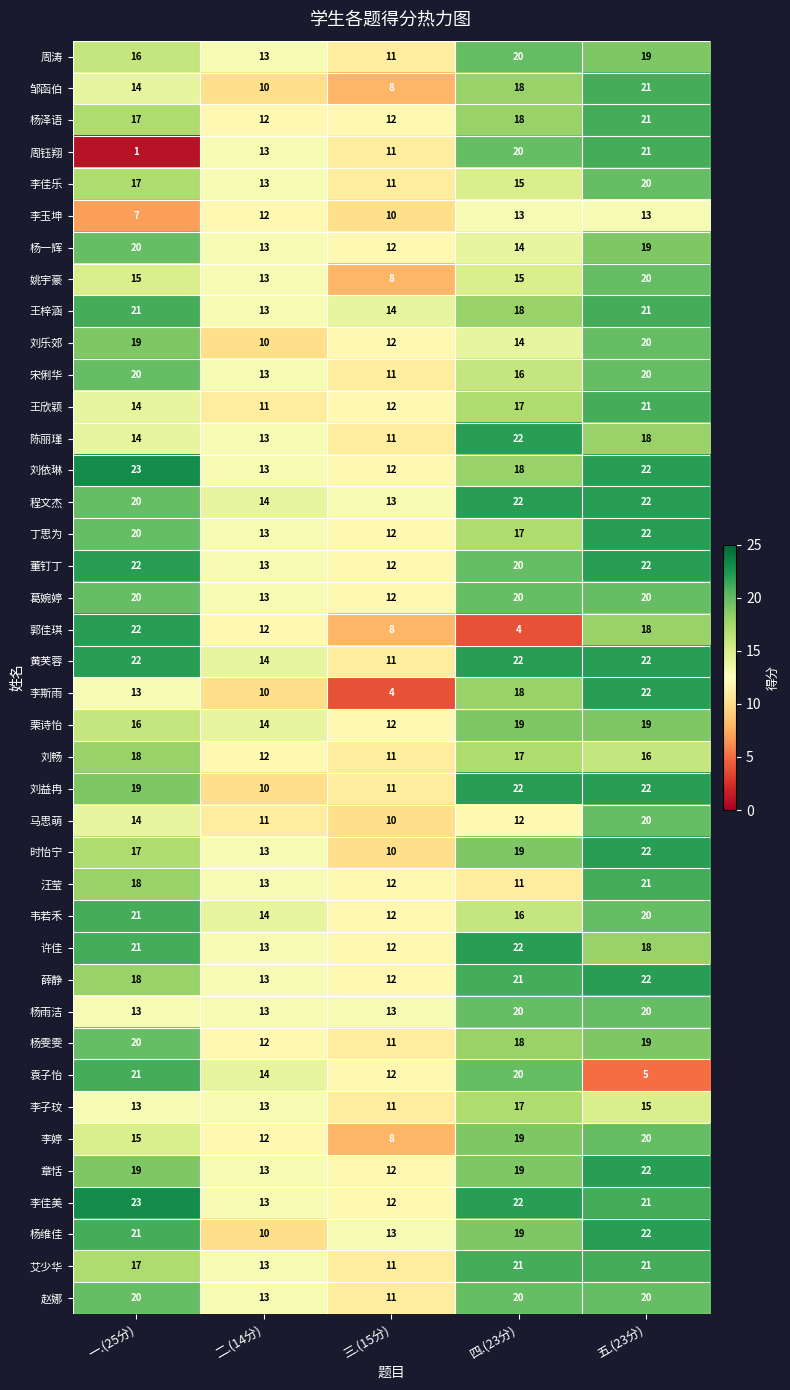

At which category is the sum across all series the highest?

五.(23分)